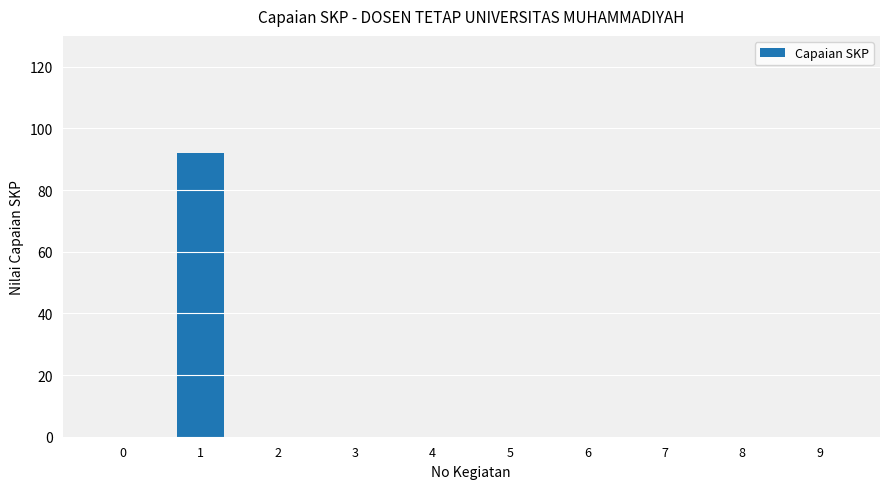

Is it true that the value at 8 is 0?

True